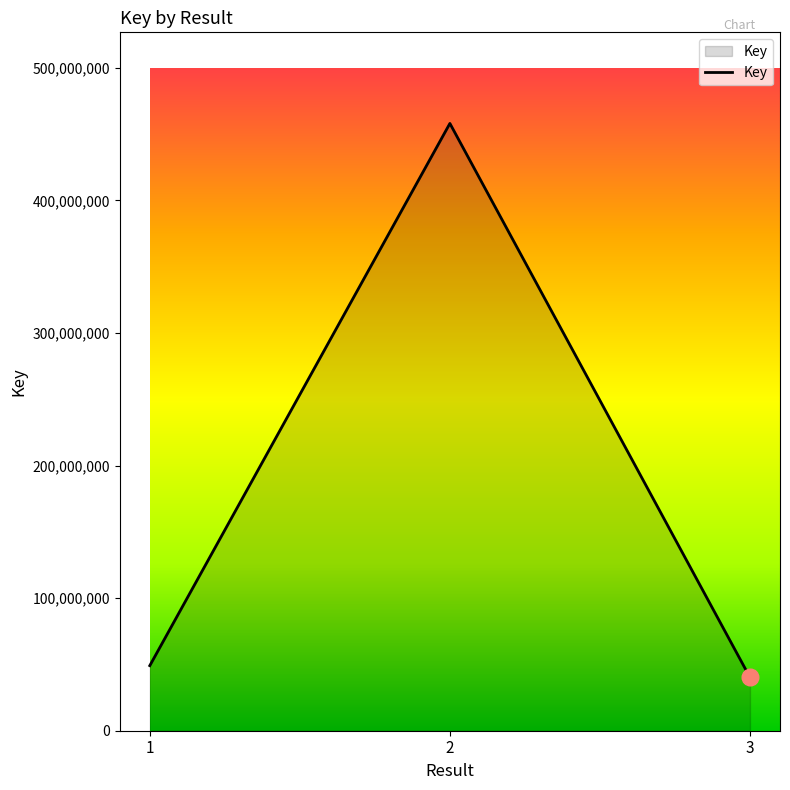

Rank the categories by value from highest to lowest.

2, 1, 3